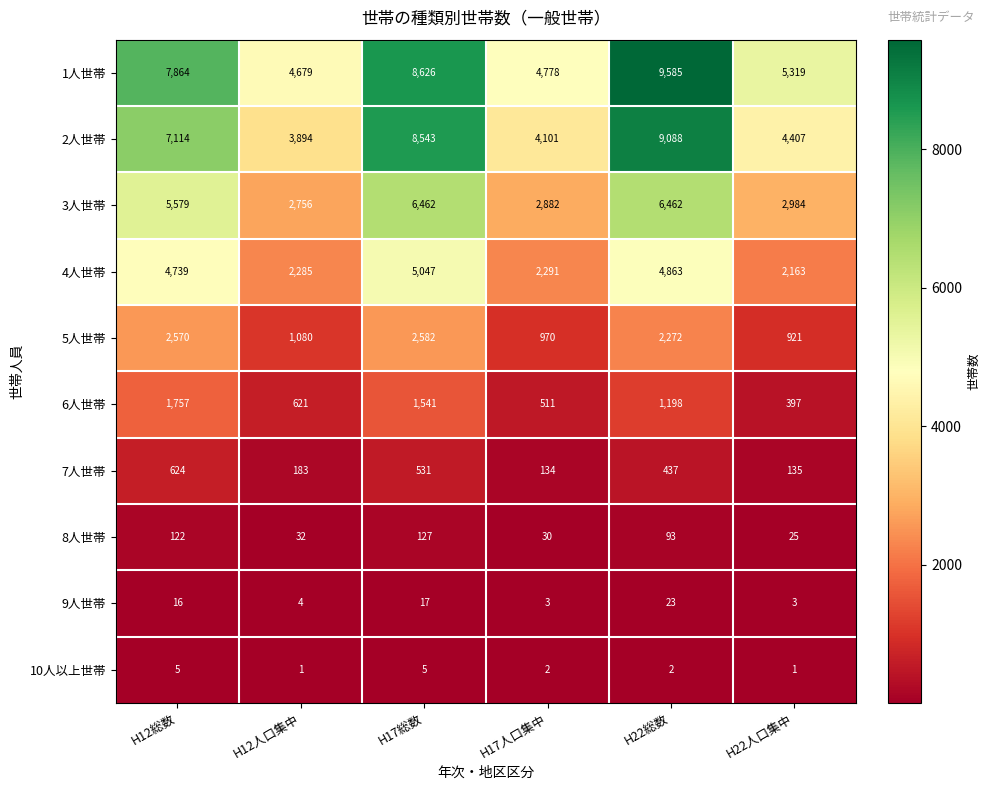

What is the maximum value for 3人世帯?

6462